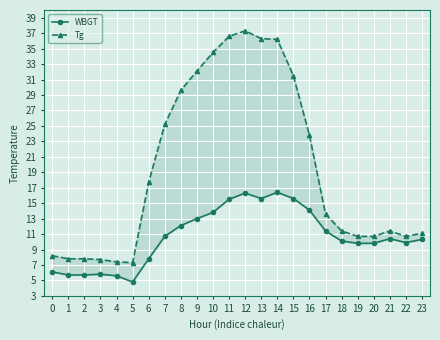

What is the difference between the highest and lowest values at 12?

21.0